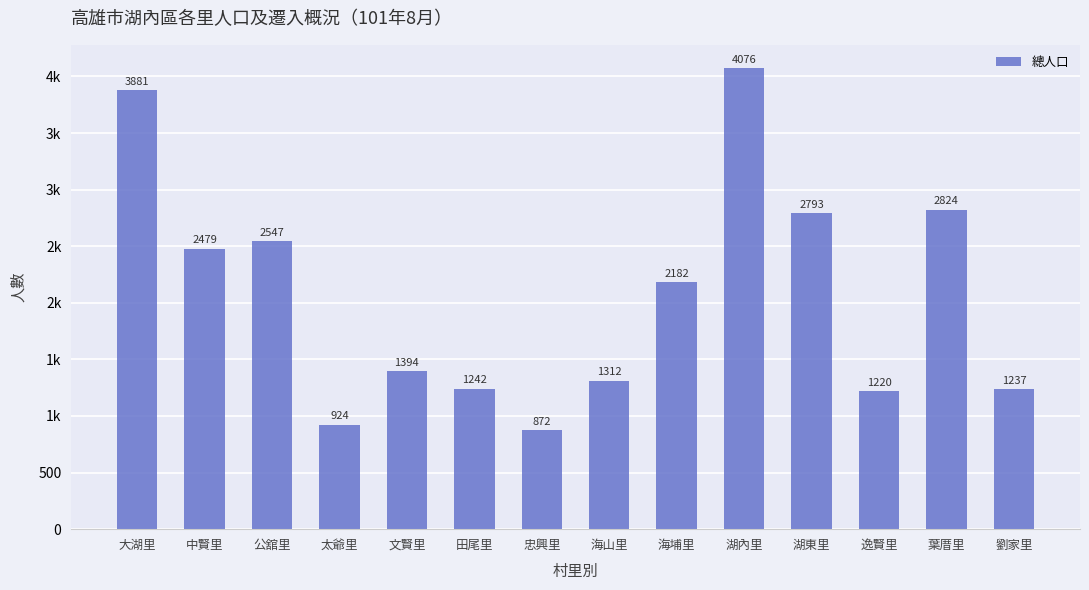

At which label does the data first exceed 2182?

大湖里